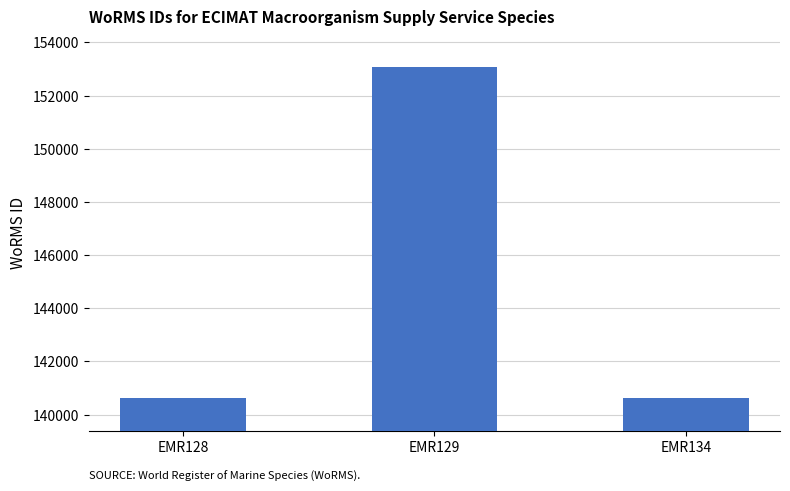

What is the ratio of the value at EMR128 to the value at EMR129?

0.9